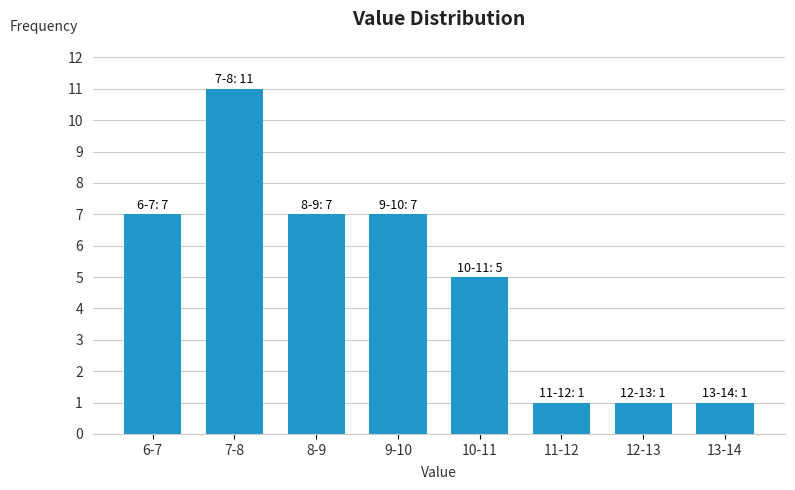

Reading left to right, extract all data points from this chart.

7	11	7	7	5	1	1	1